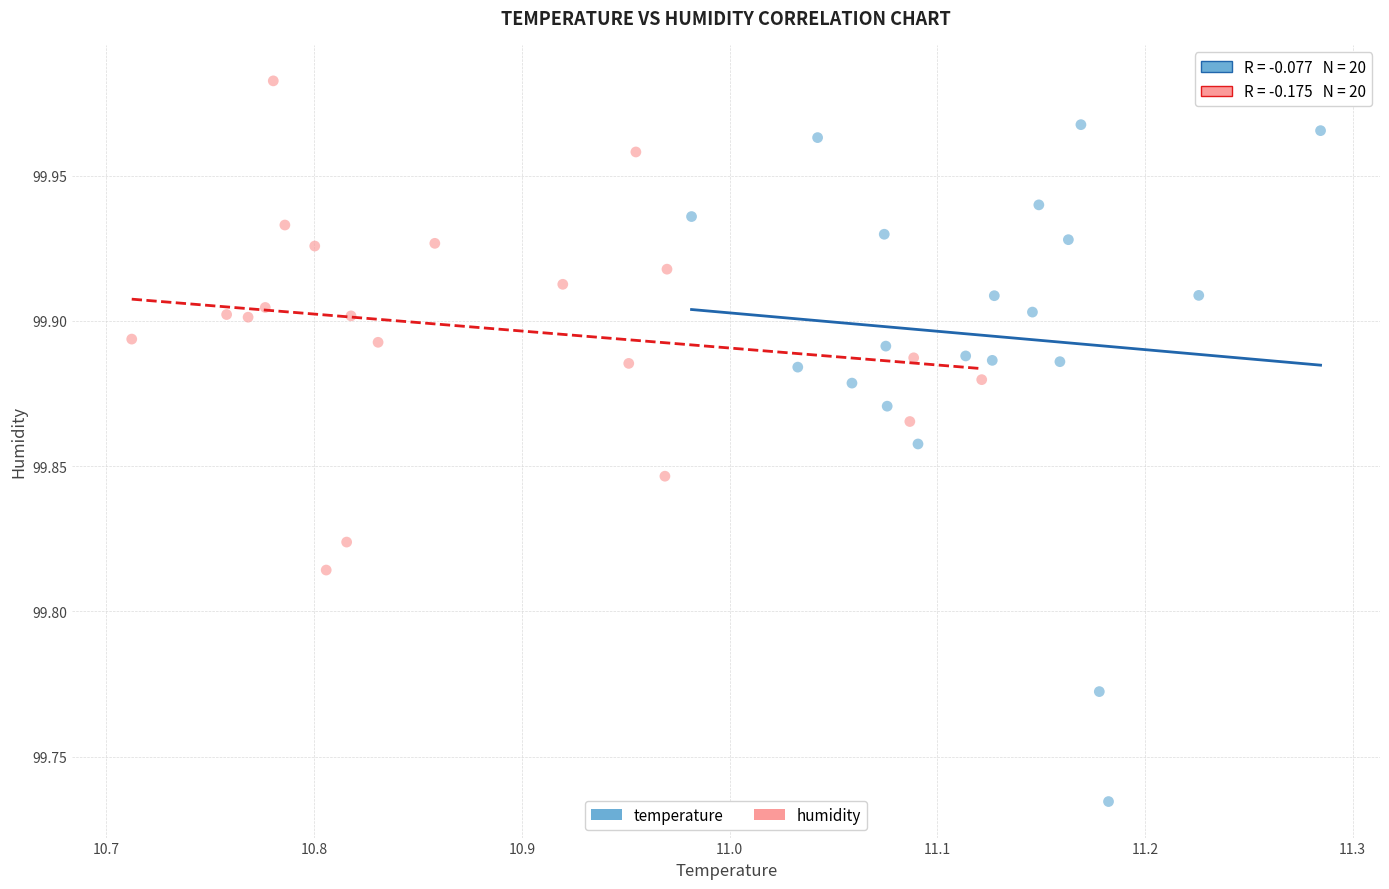

What are all the series names shown in the legend?

temperature, humidity